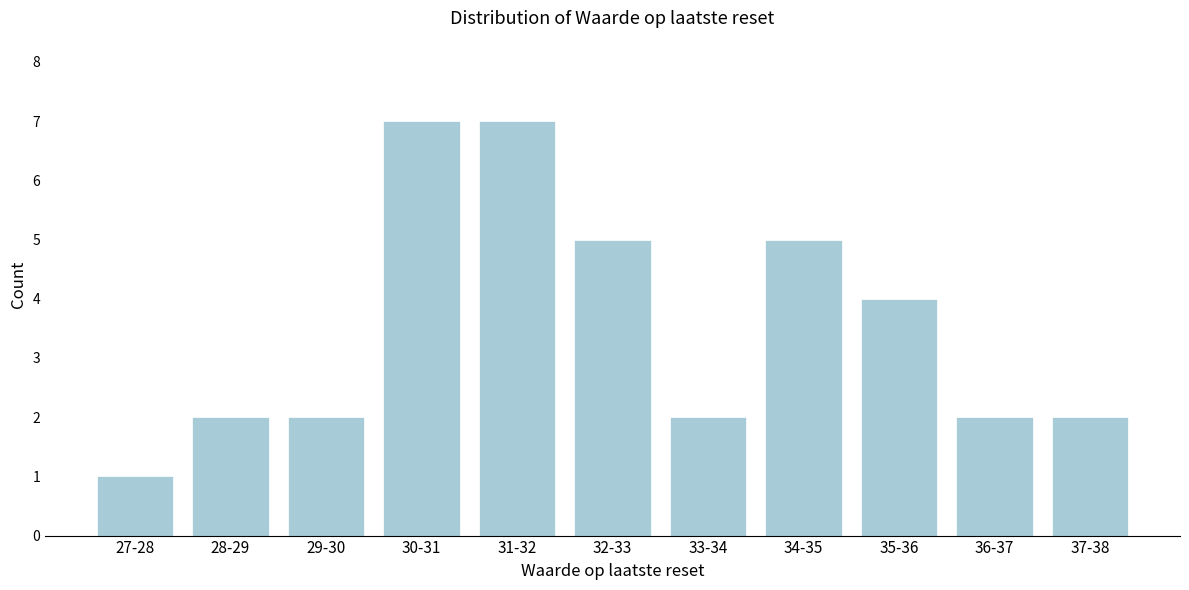

Reading left to right, what are all the values shown in this chart?

1	2	2	7	7	5	2	5	4	2	2